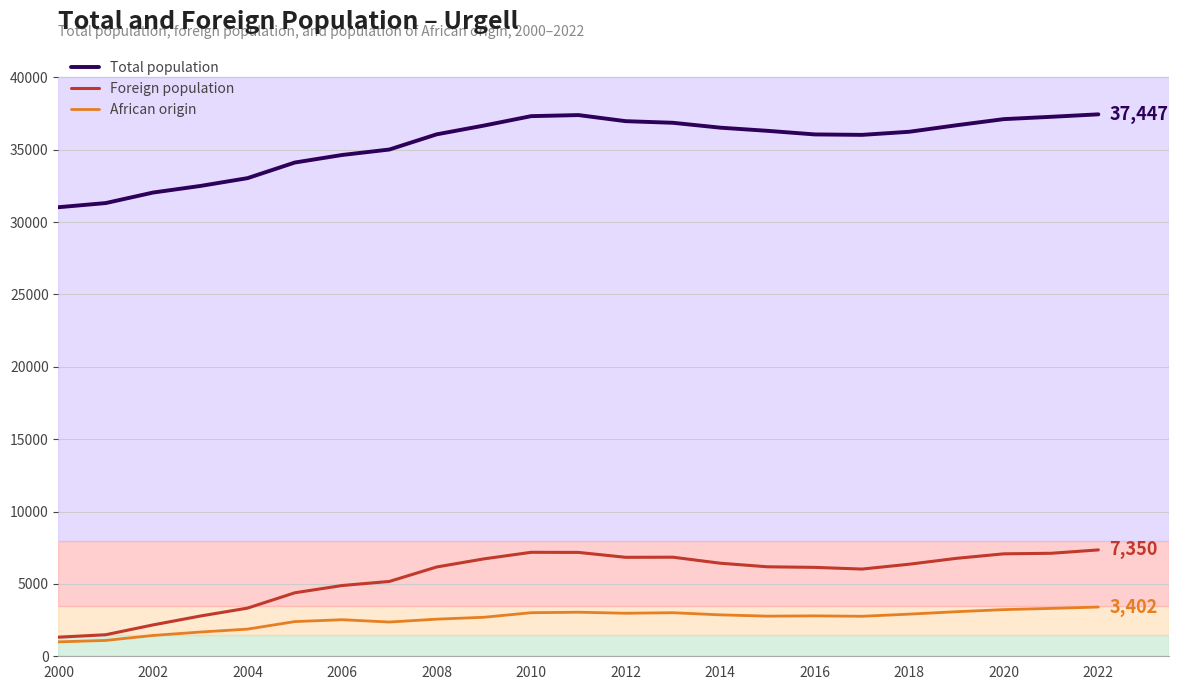

What is the difference between the maximum and minimum values in the African origin series?

2407